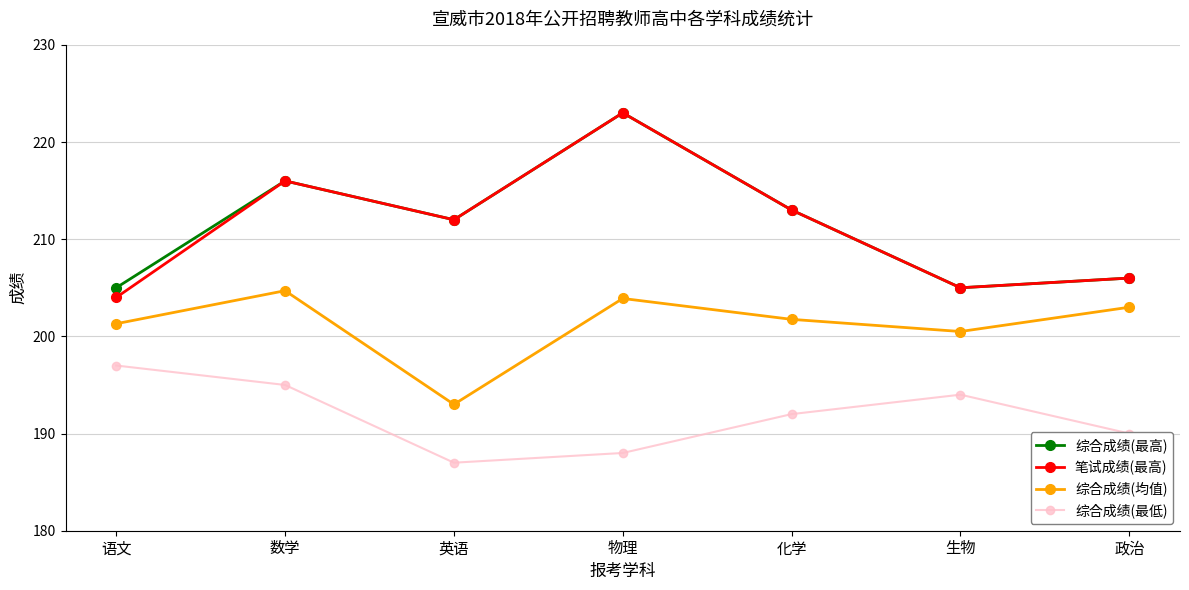

At which category does 综合成绩(最低) reach its first local valley?

英语